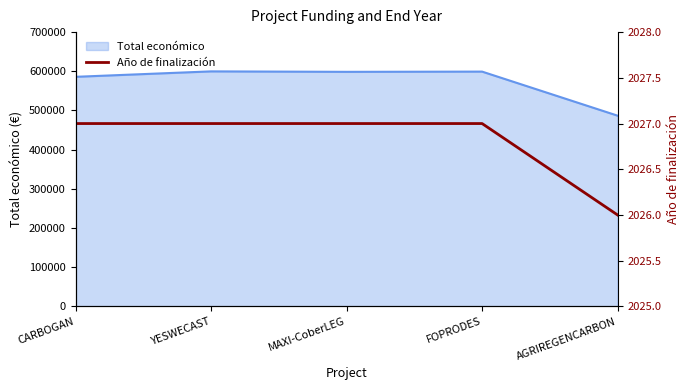

True or false: the data has more than 2 interior local peaks.

False